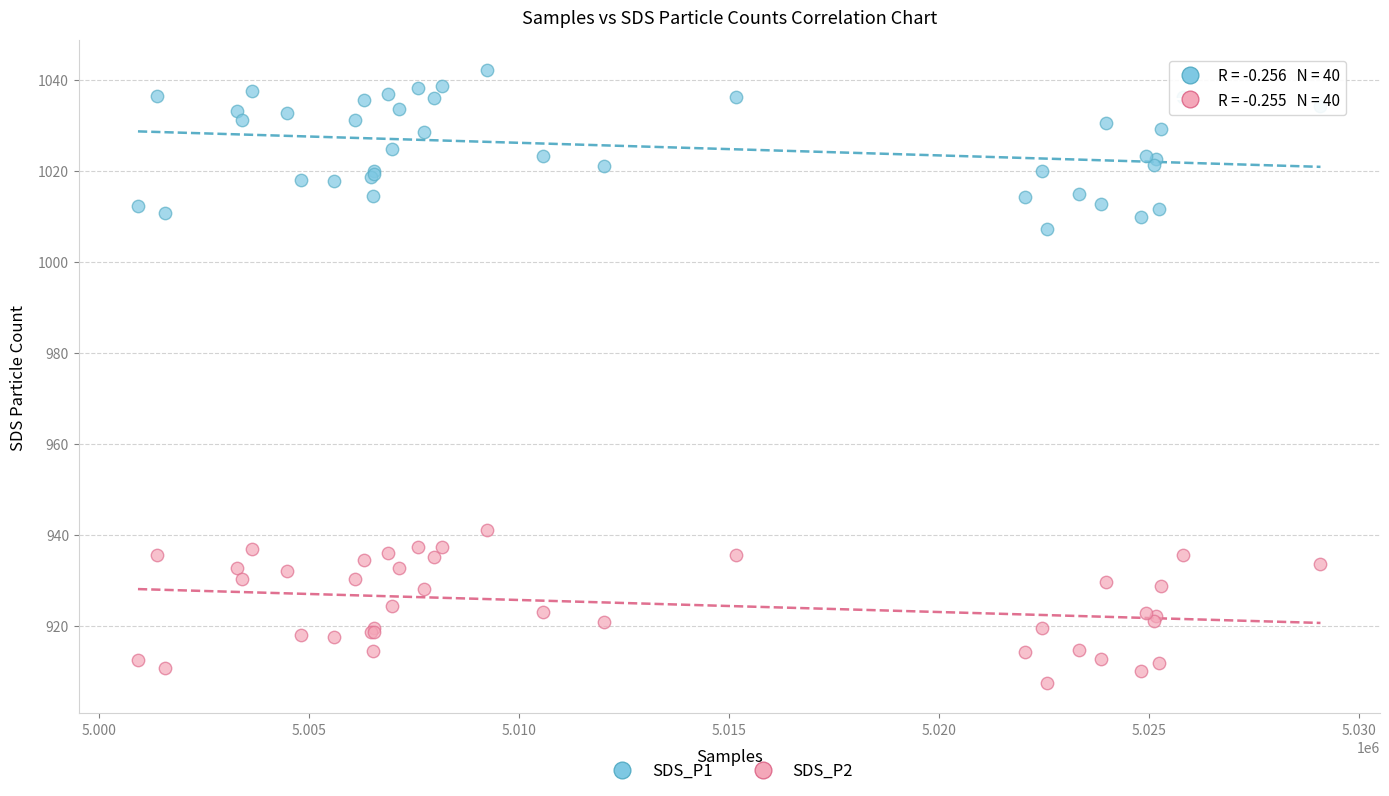

Which series contains the highest Y value?

SDS_P1